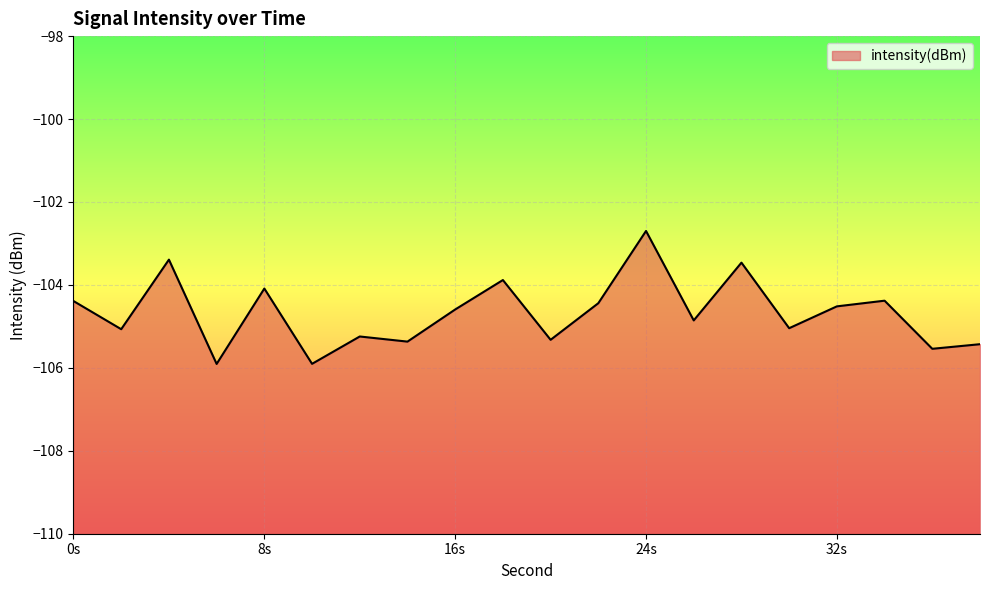

At which category does the chart reach its peak across all series?

24s